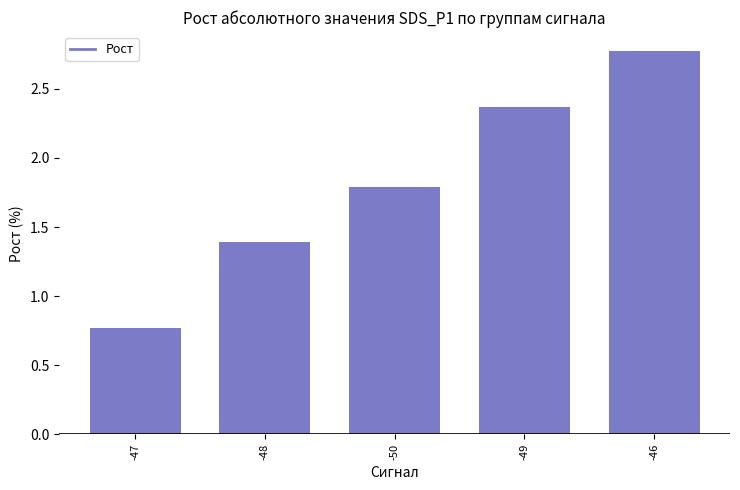

What is the minimum value shown in the chart?

0.8